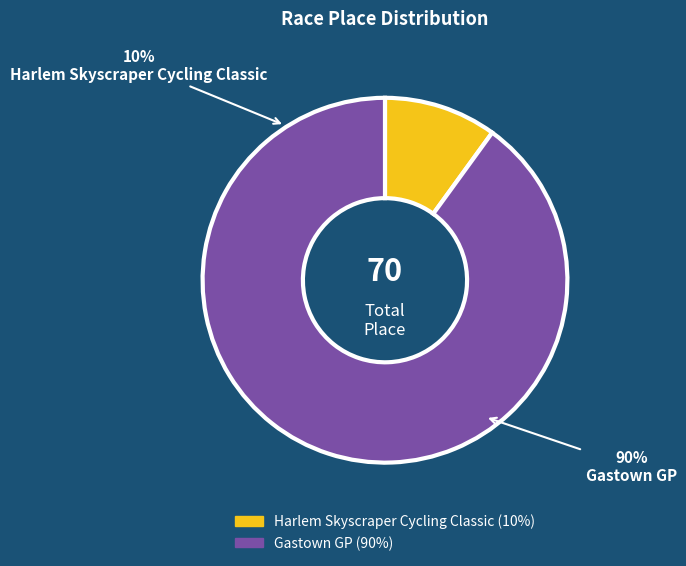

To the nearest percent, what is the difference between the largest and smallest slice percentages?

80%